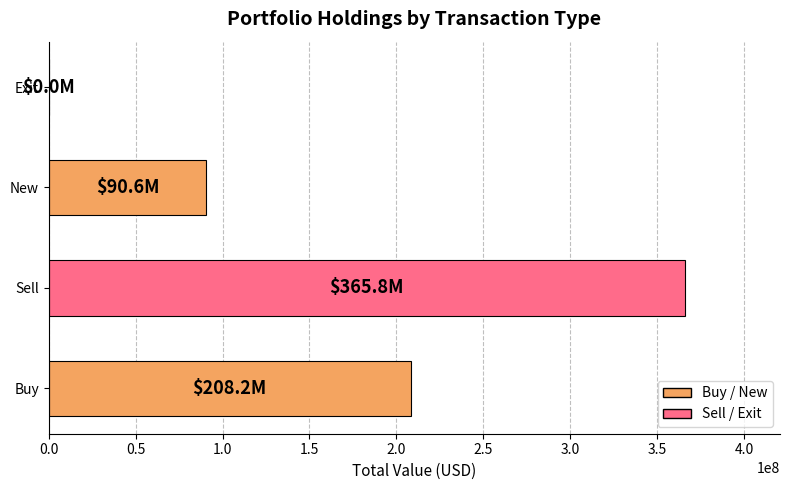

How many data points does each series have?

4